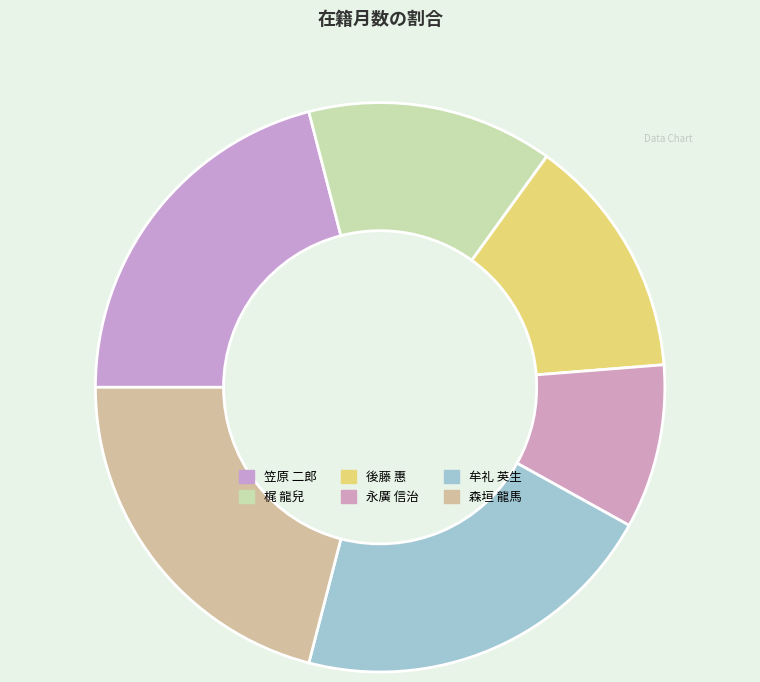

Count the number of slices in the pie.

6